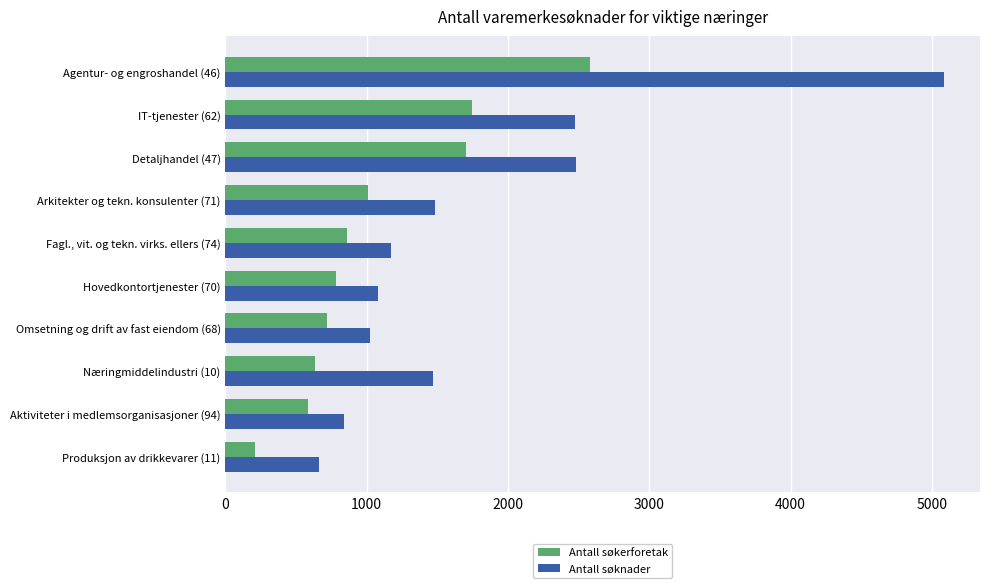

Read the Antall søkerforetak value at Omsetning og drift av fast eiendom (68), to the nearest 50.

700